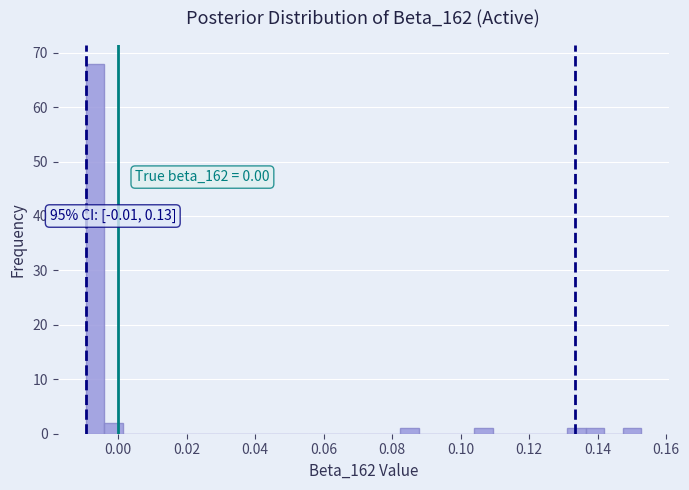

Read against the x-axis, roughly where is the centre of the tallest bar?

-0.006